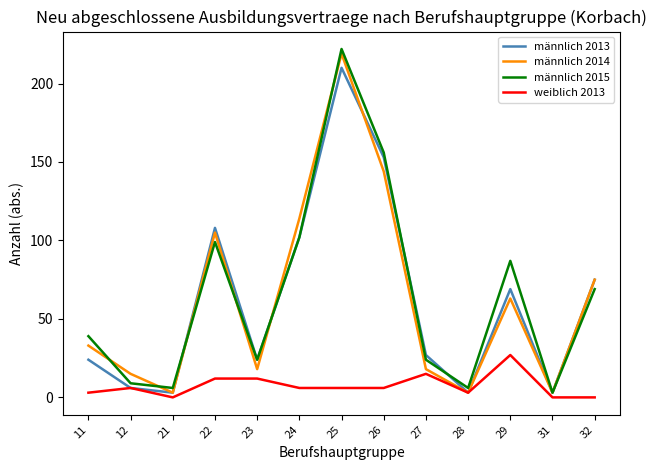

The value of weiblich 2013 at 32 is 0. True or false?

True